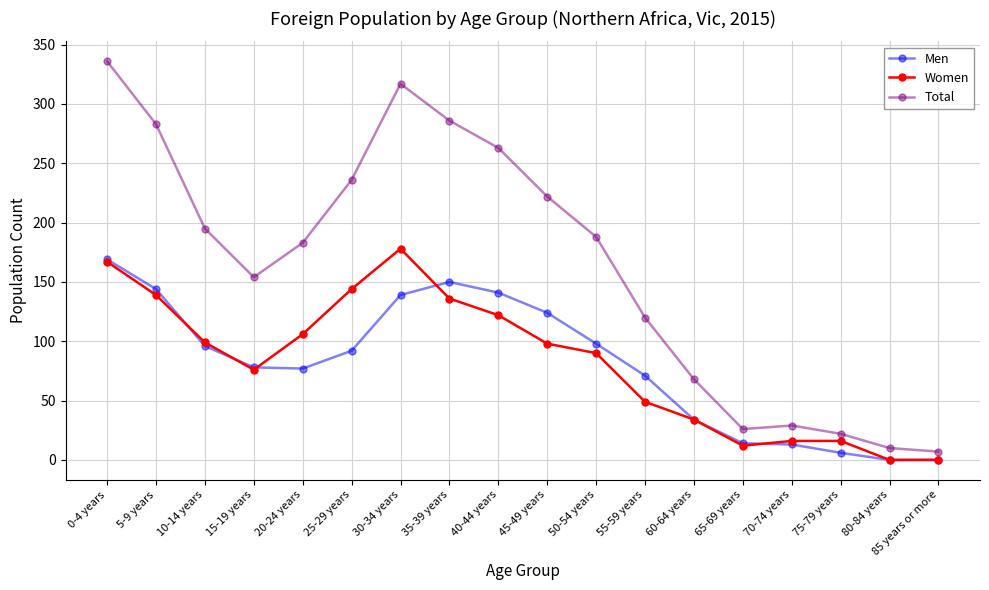

What is the average value of the Men series?

80